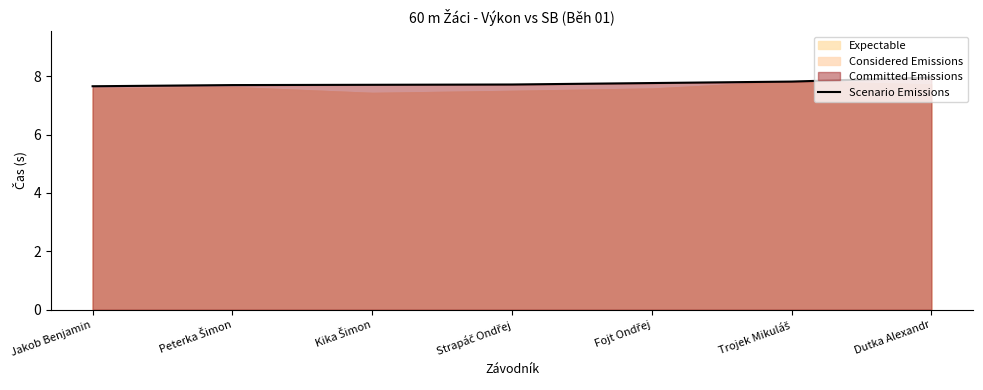

What is the difference between the maximum and minimum values?

0.3